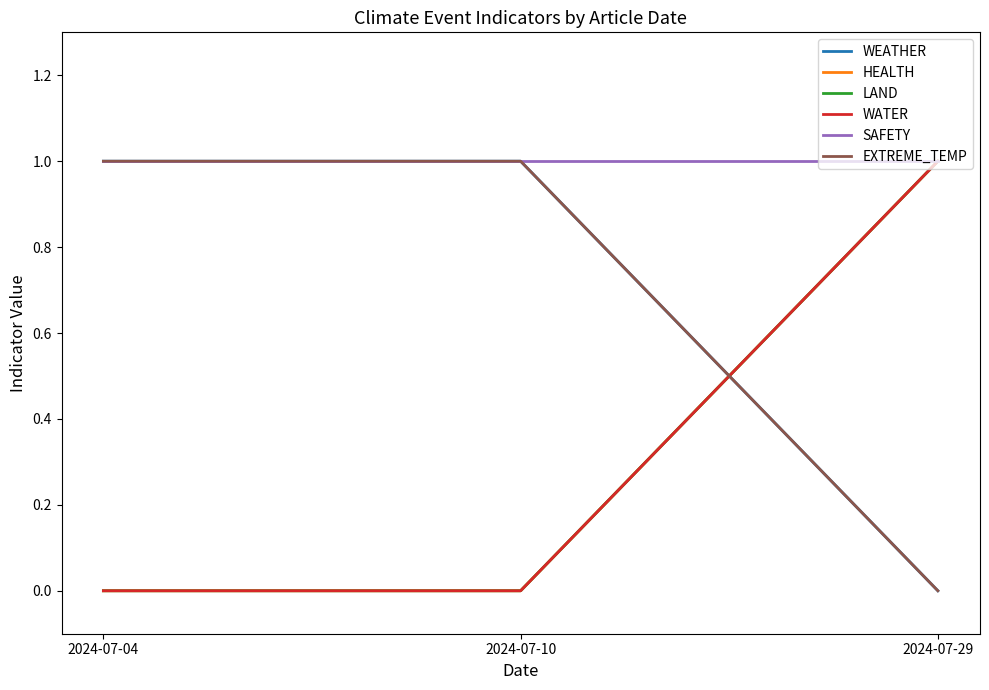

At how many categories does at least one series exceed 0?

3